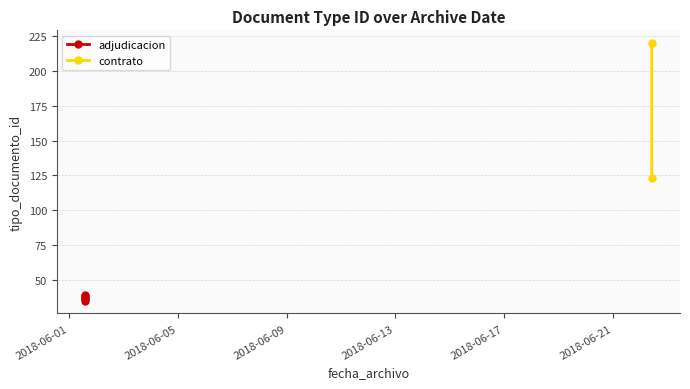

At which category does the chart reach its minimum across all series?

2018-06-01 14:13:20